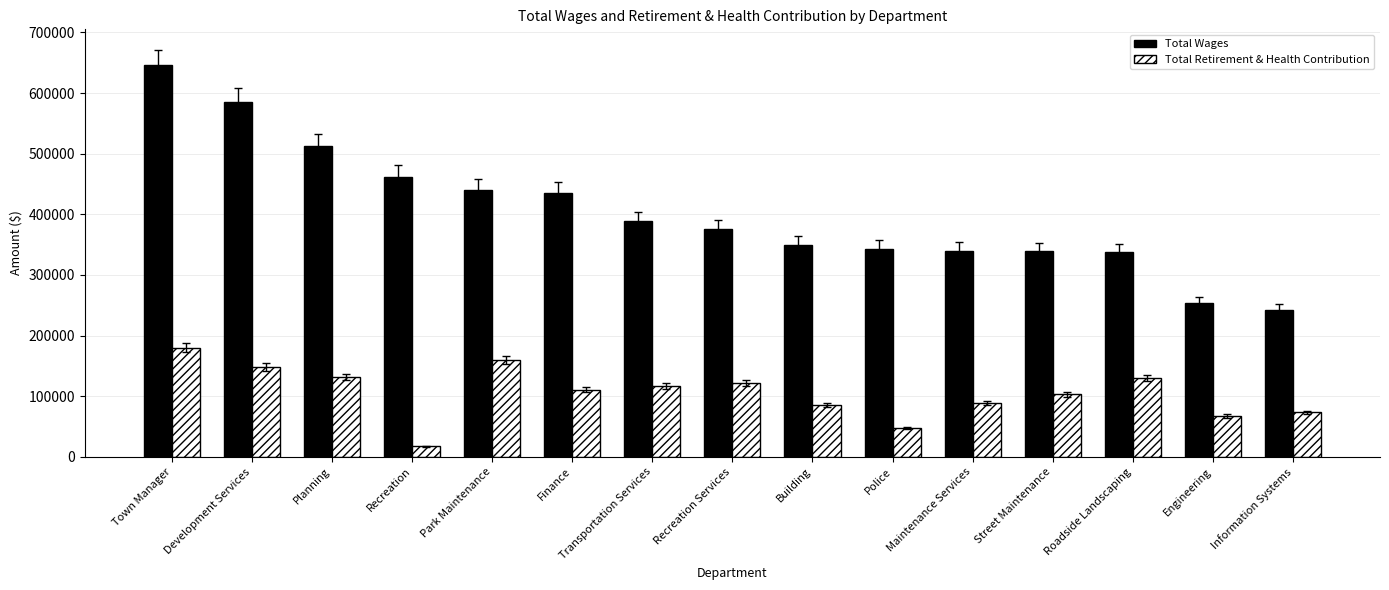

Which series changed the most between Transportation Services and Police?

Total Retirement & Health Contribution